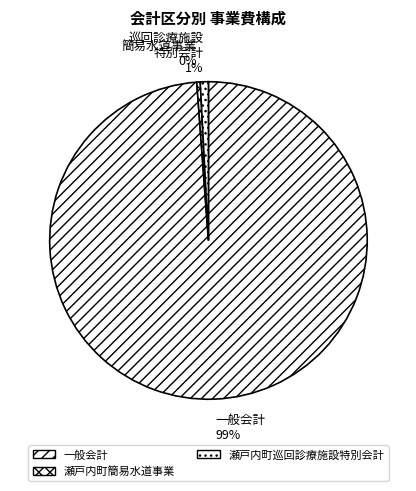

What is the largest slice in the pie chart?

一般会計